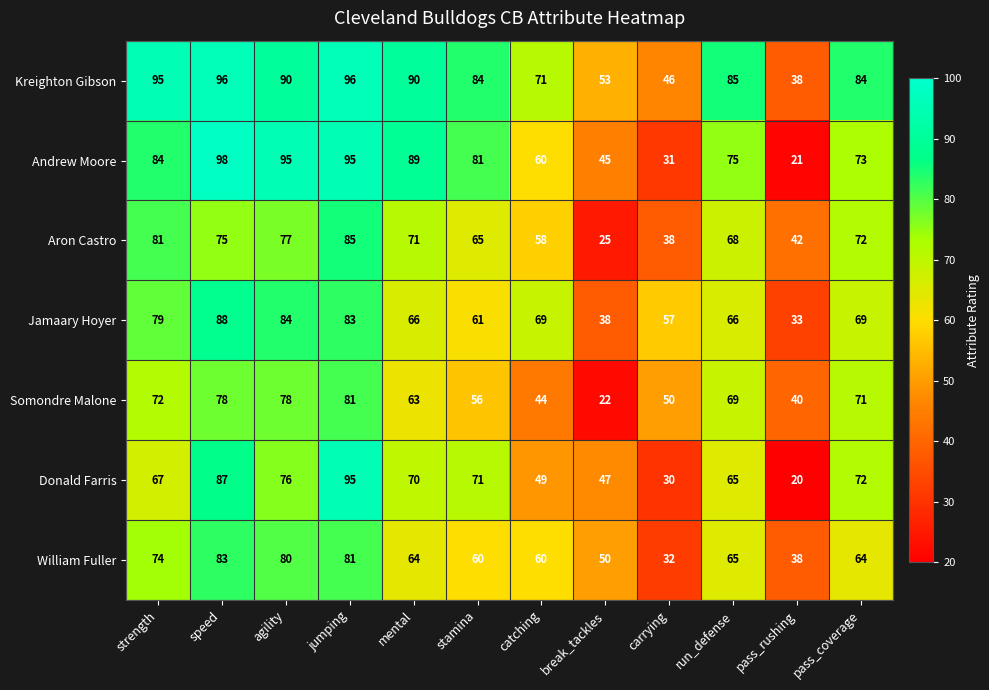

What is the difference between the highest and lowest values at break_tackles?

31